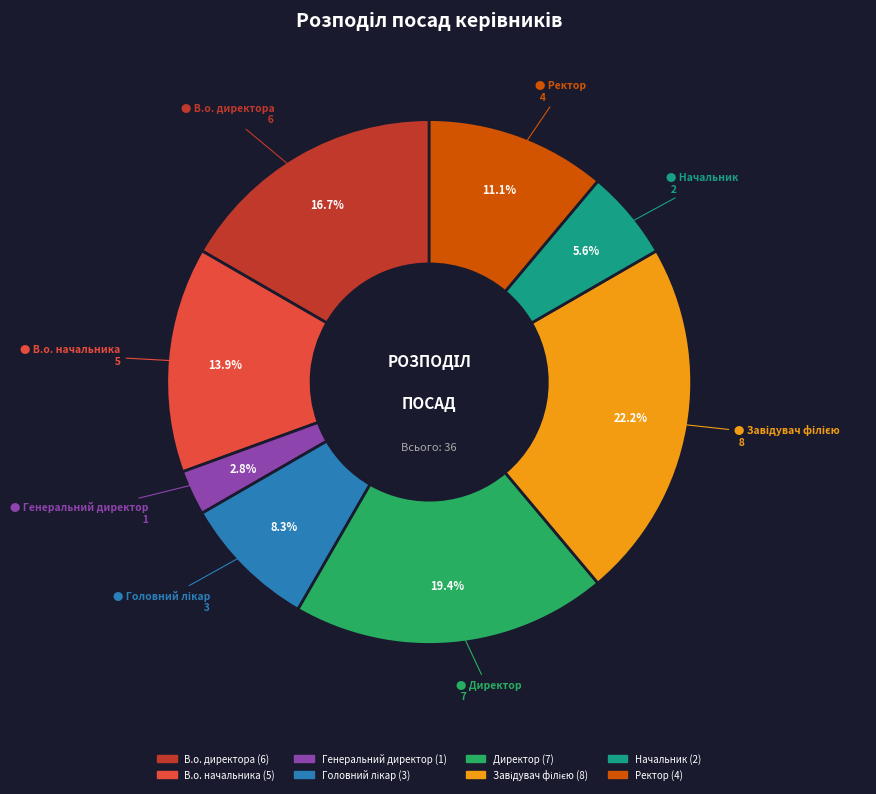

What is the smallest slice in the pie chart?

Генеральний директор